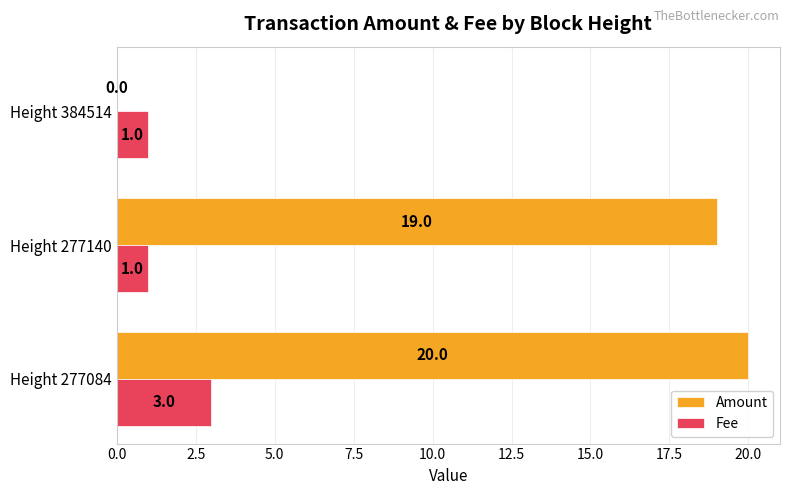

Read the Amount value at Height 277140.

19